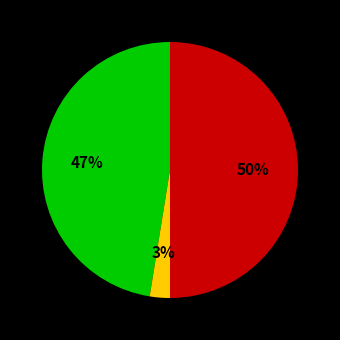

How many segments does this pie chart have?

3